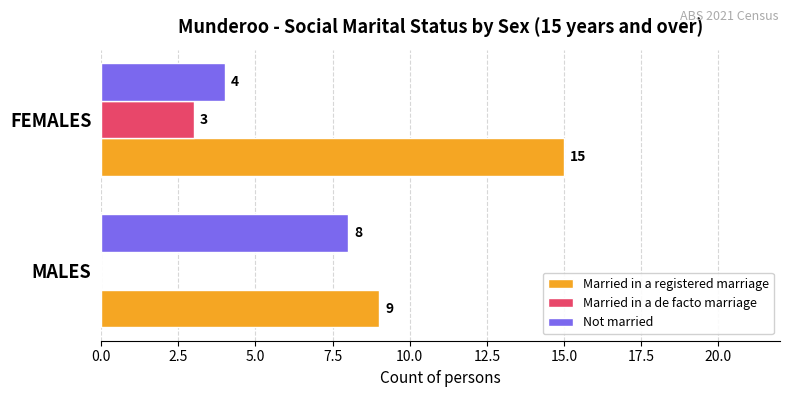

What is the total value across all series at FEMALES?

22